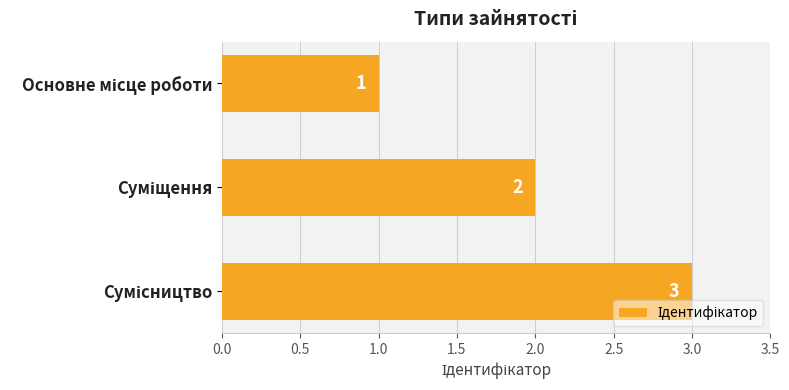

What is the value of the 2nd bar from the top?

2